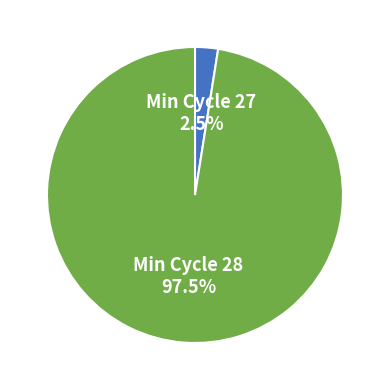

How many segments does this pie chart have?

2